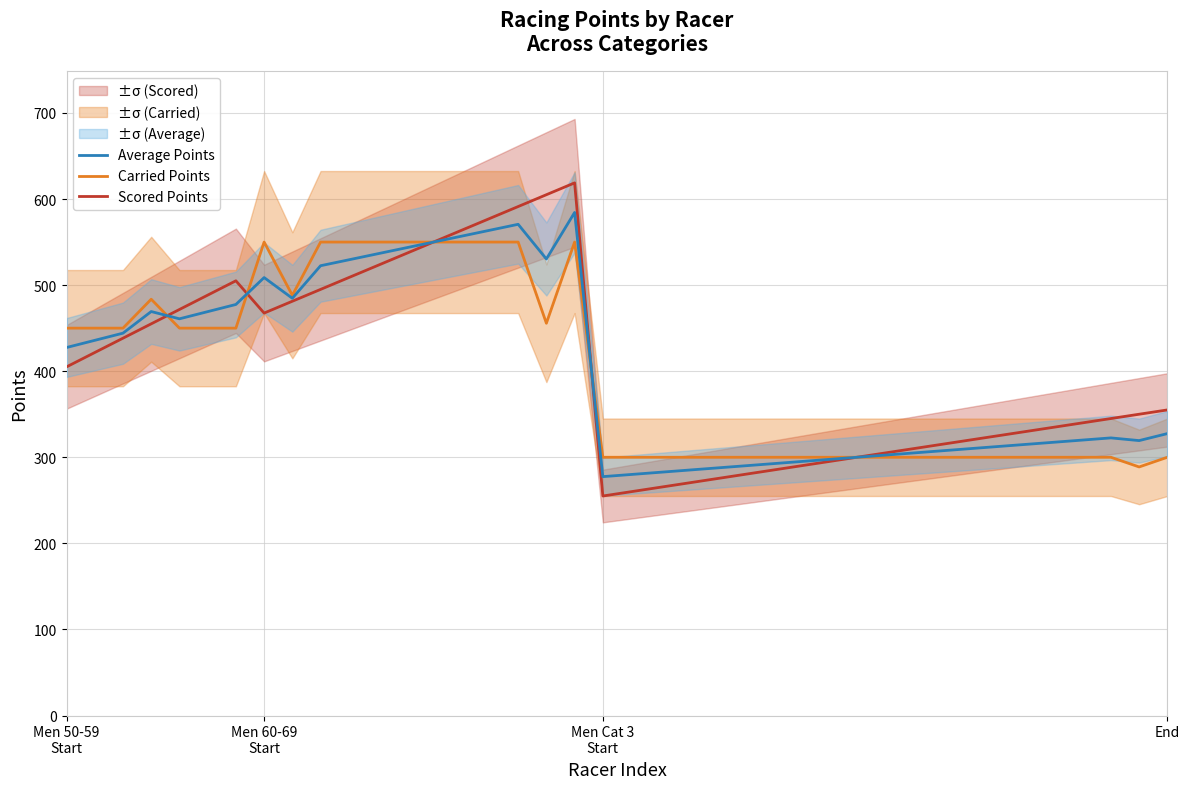

At 37, list the series in order from largest to smallest.

Scored Points, Average Points, Carried Points